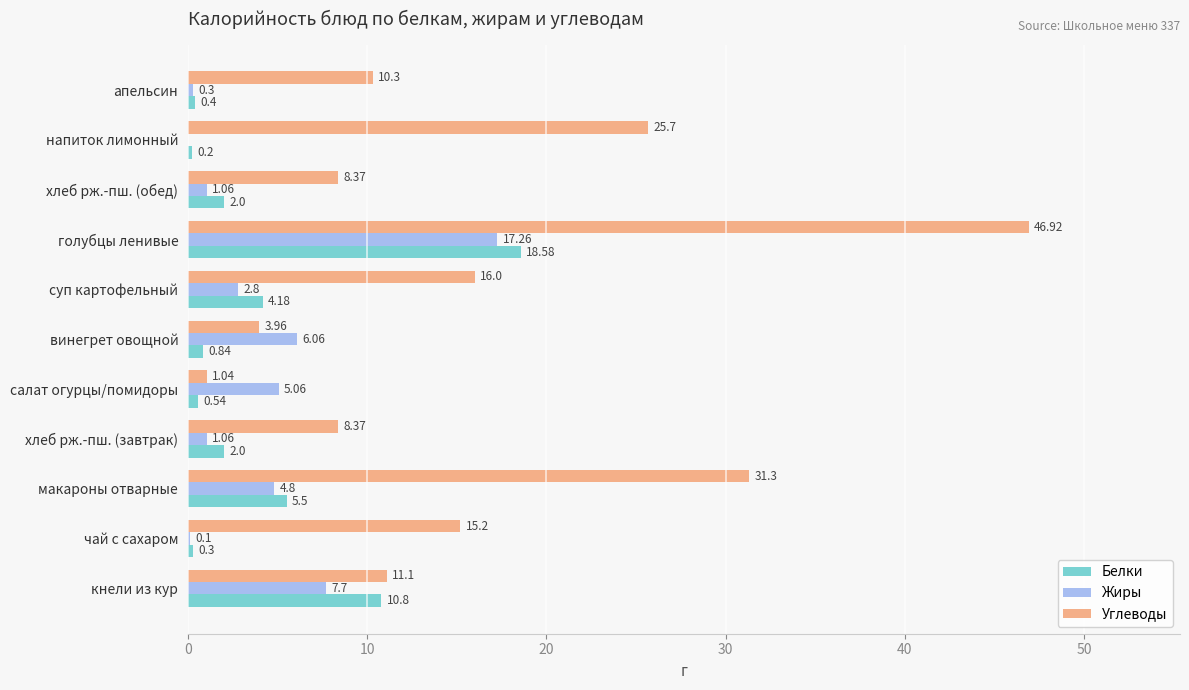

Count the number of categories in the chart.

11